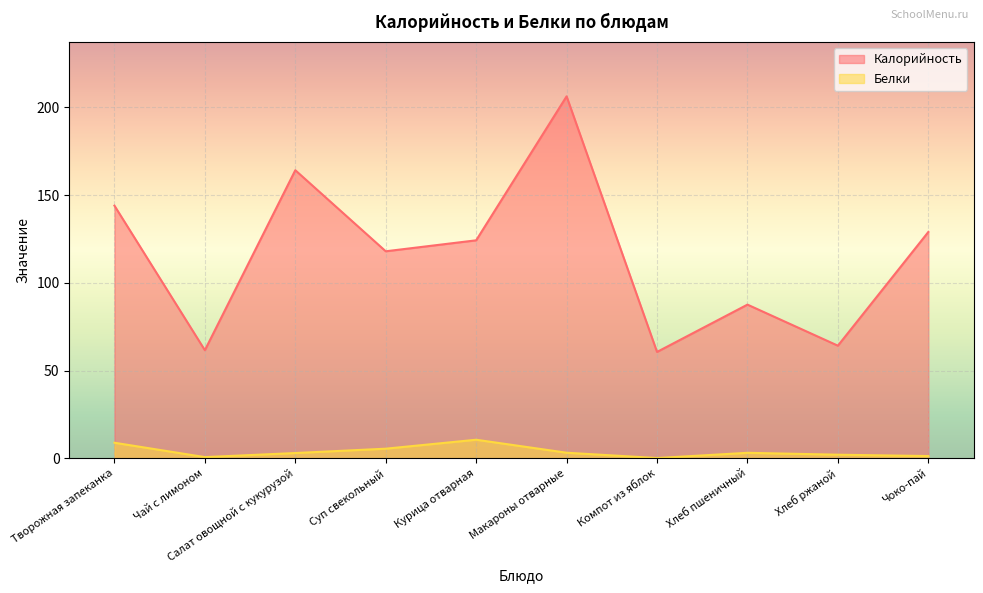

What is the value of the Белки point at the 2nd from the left?

0.7